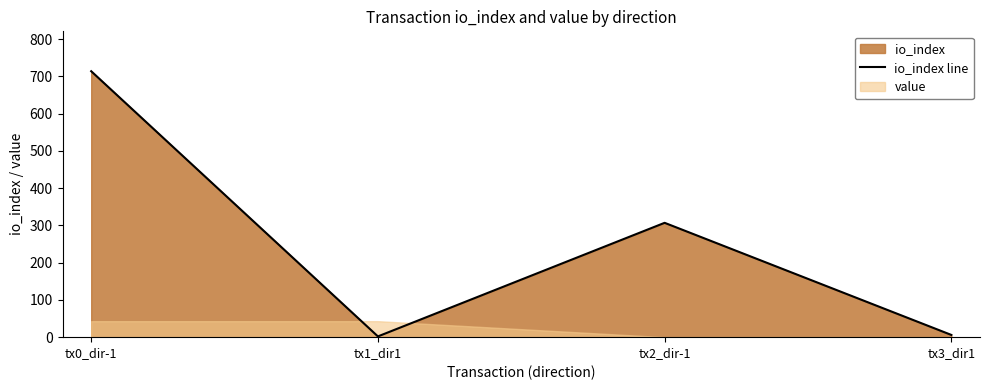

Reading left to right, list all the values displayed in this chart.

tx0_dir-1=714	tx1_dir1=2	tx2_dir-1=307	tx3_dir1=6